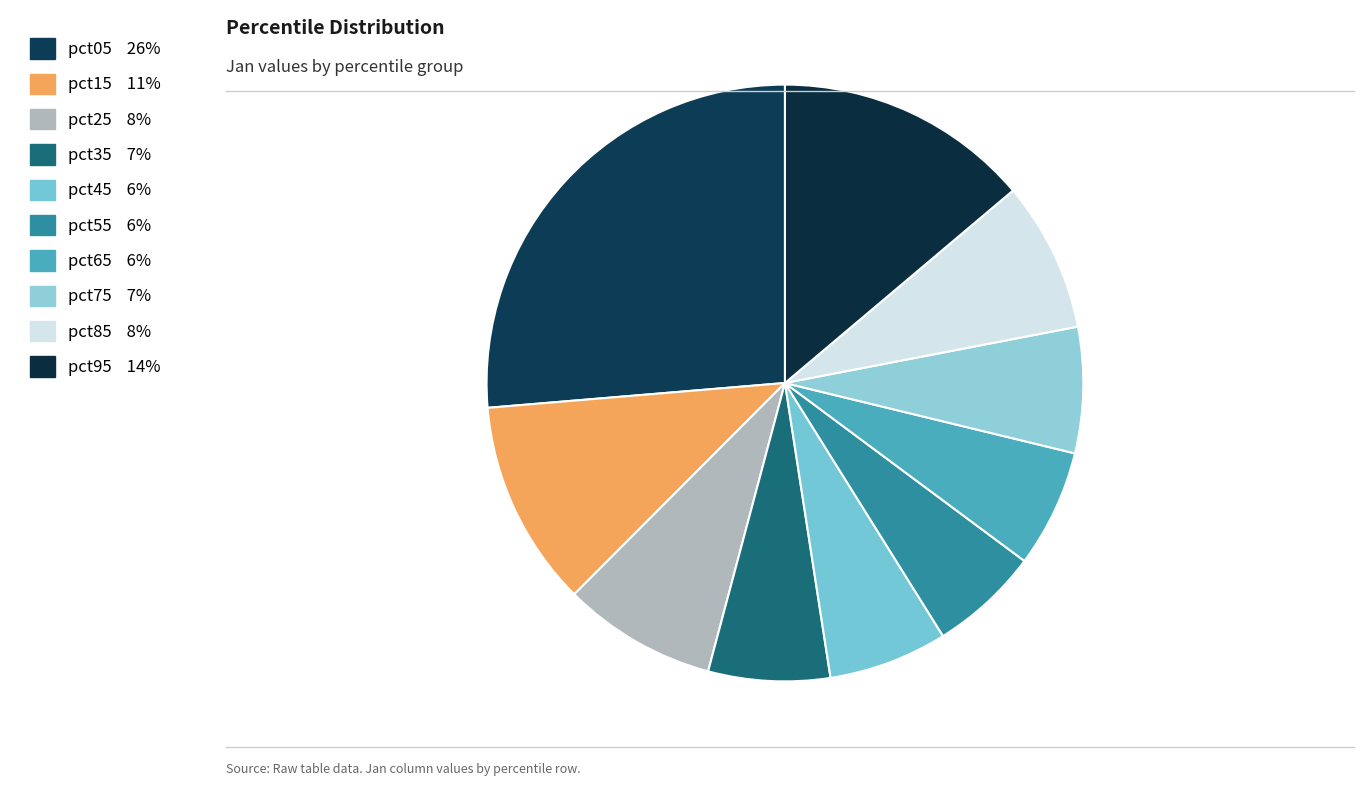

To the nearest percent, what percentage of the pie is pct15?

11%